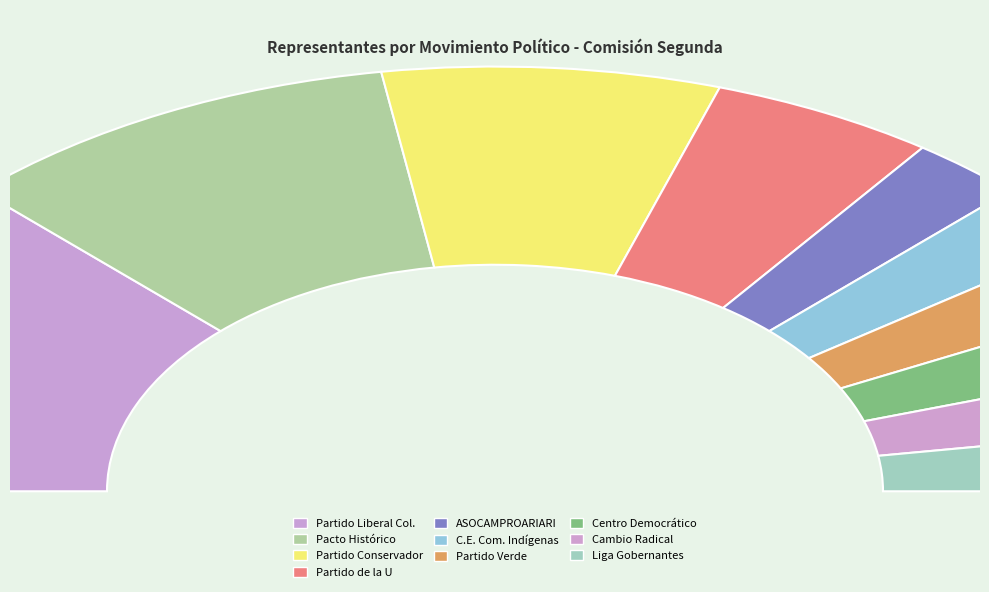

Is the sum of ASOCAMPROARIARI and PACTO HISTORICO greater than half?

No